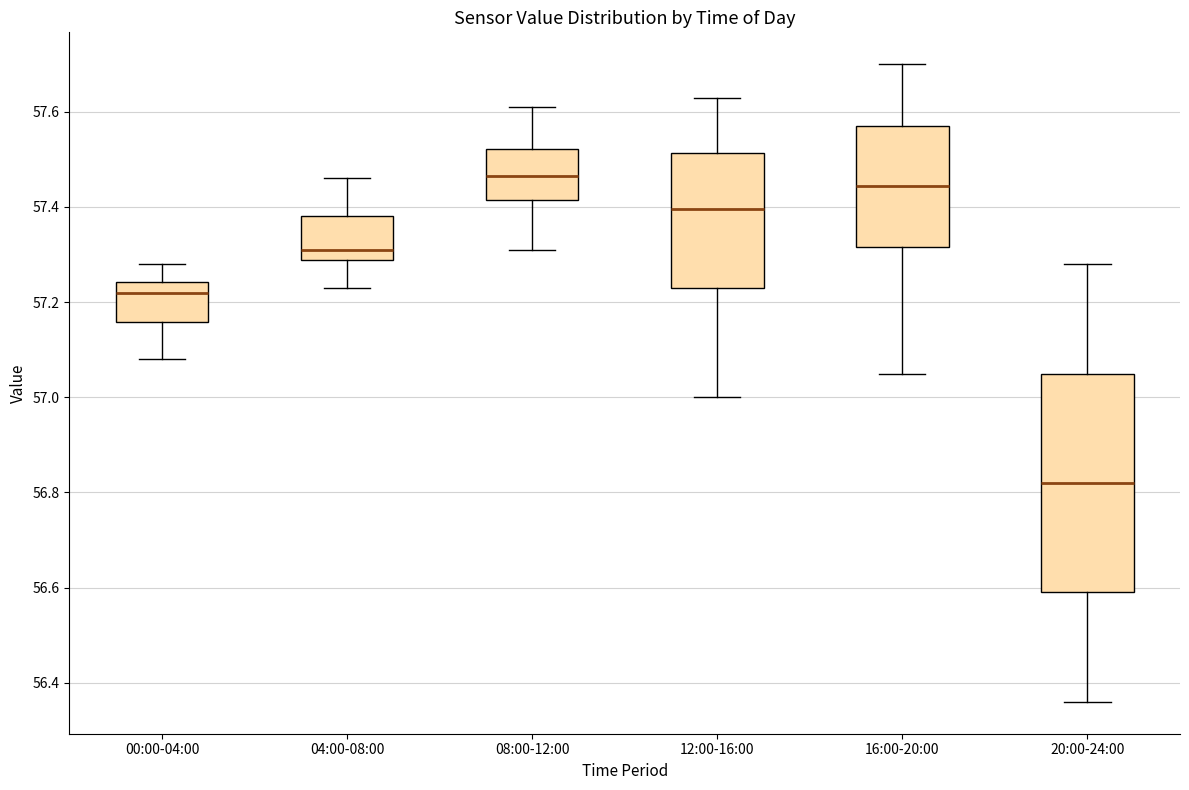

Which box has the highest median line?

08:00-12:00